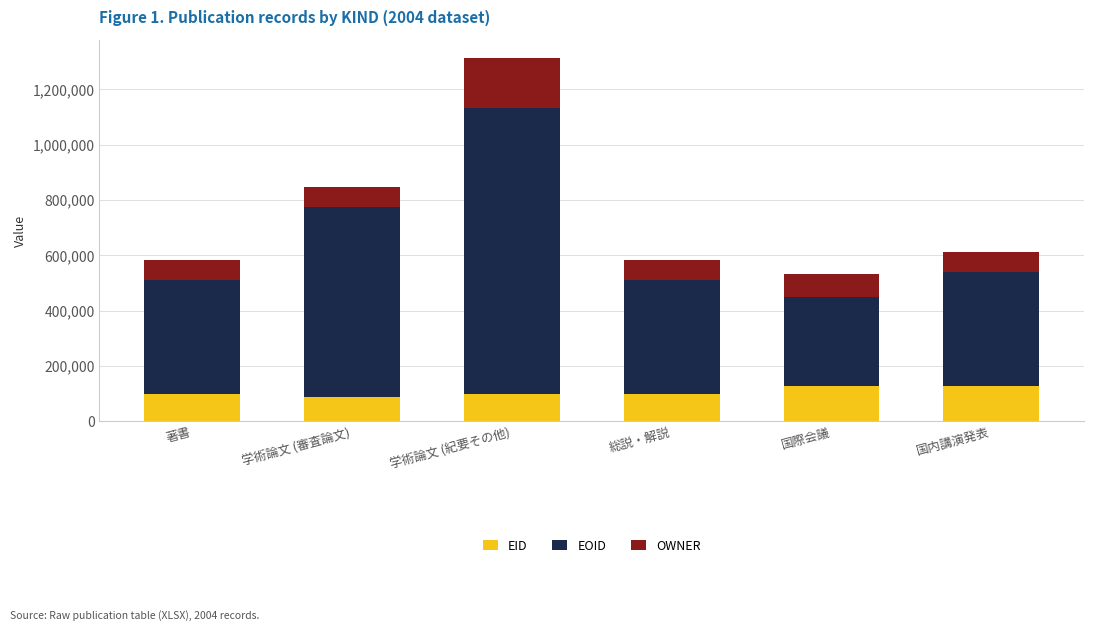

What is the total value across all series at 学術論文 (紀要その他)?

1314588